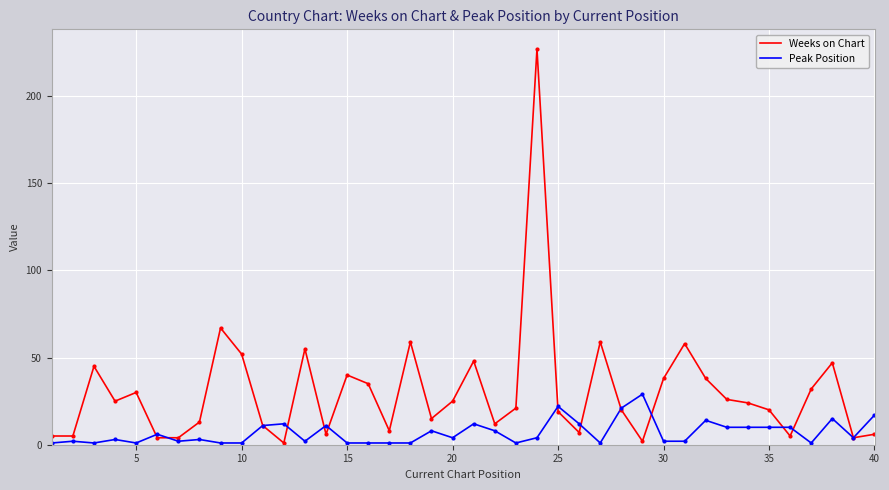

Which series has the largest range (max minus min)?

Weeks on Chart